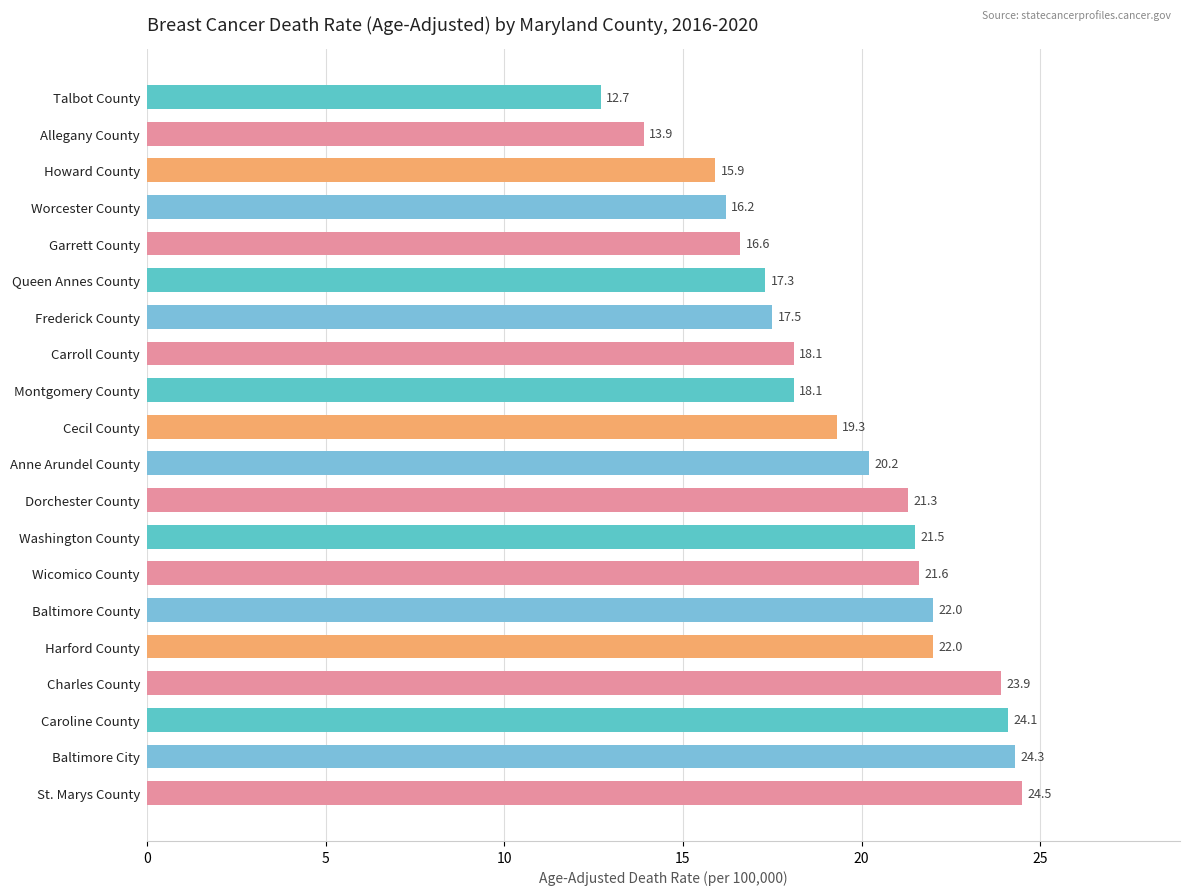

How many series are shown in this chart?

1